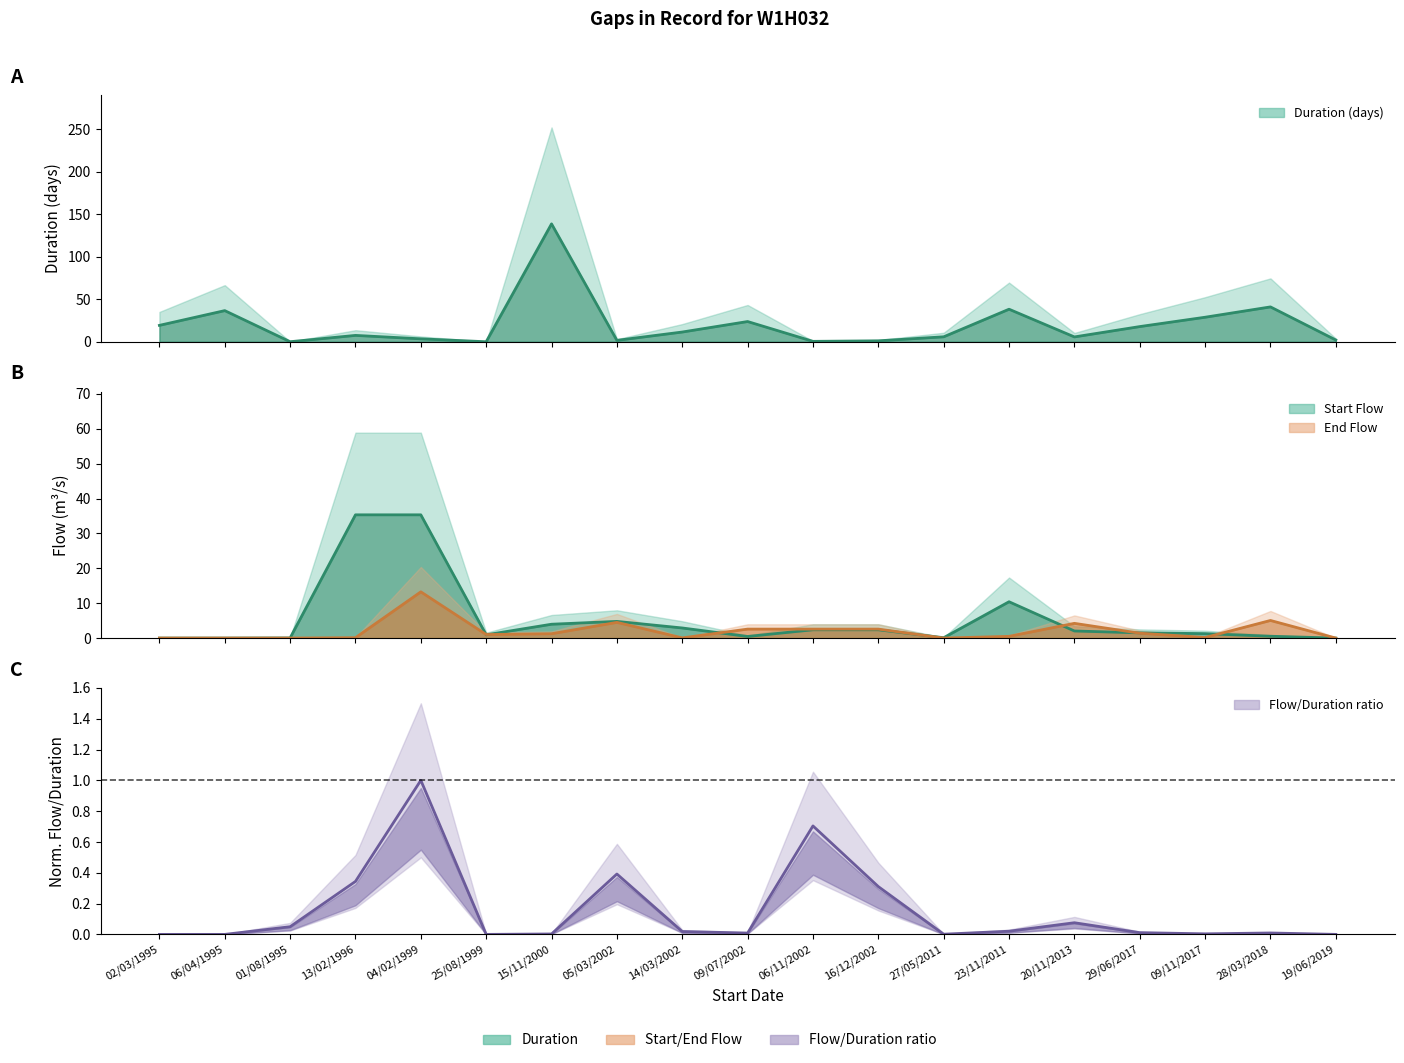

Where is Duration (days) nearest to the value 69?

28/03/2018